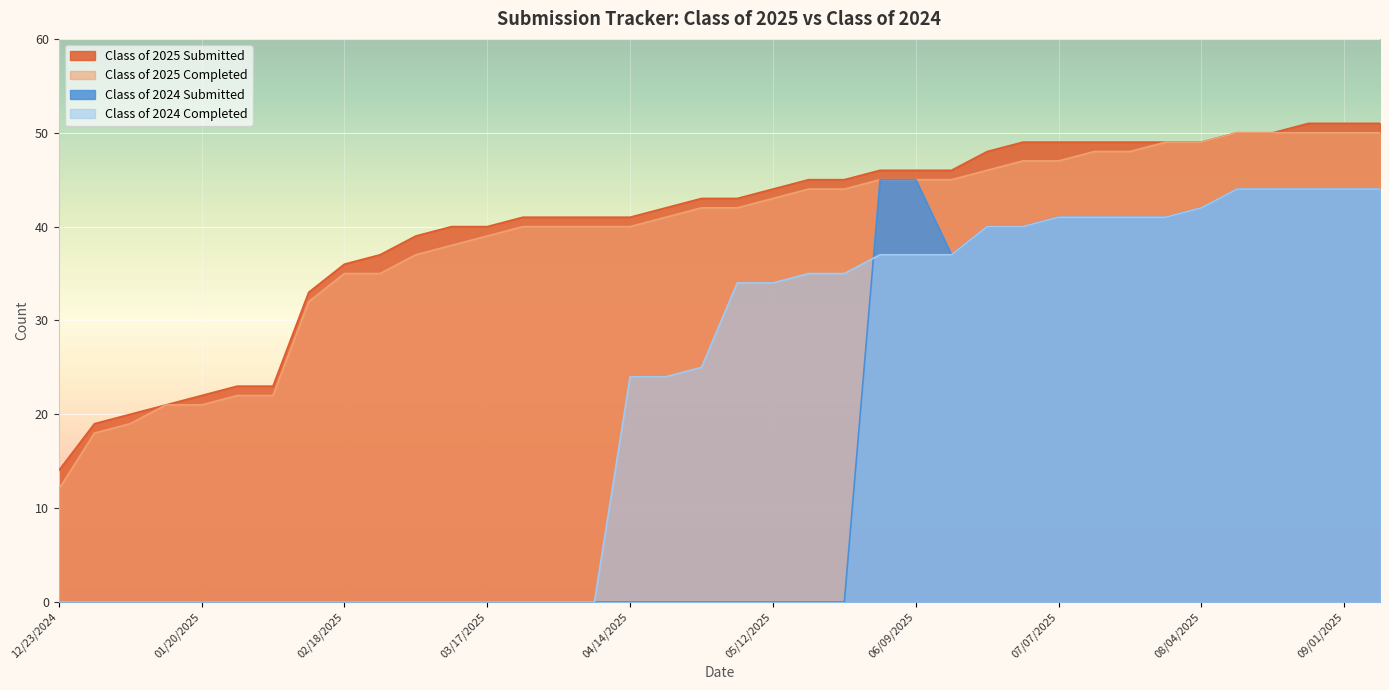

At 05/19/2025, list the series in order from largest to smallest.

Class of 2025 Submitted, Class of 2025 Completed, Class of 2024 Completed, Class of 2024 Submitted